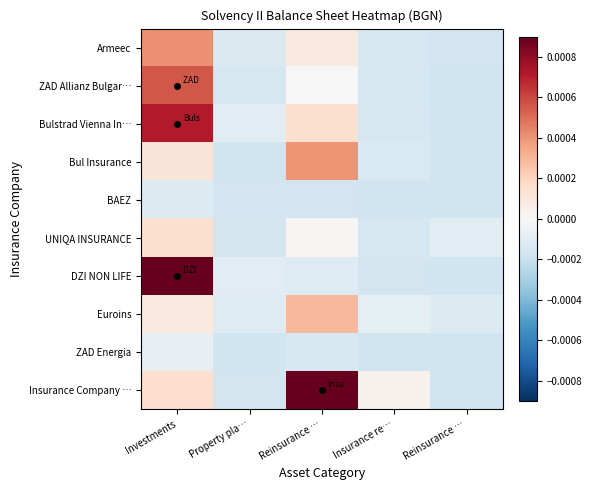

Rank the series at Reinsurance … from highest to lowest value.

Insurance Company …, Bul Insurance, Euroins, Bulstrad Vienna In…, Armeec, UNIQA INSURANCE, ZAD Allianz Bulgar…, DZI NON LIFE, ZAD Energia, BAEZ